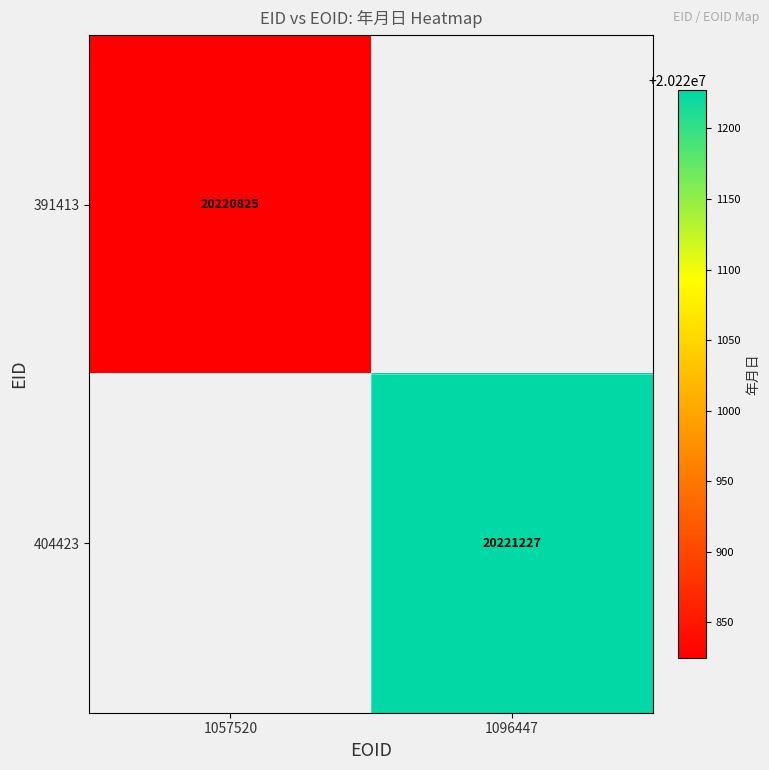

Is it true that 391413 equals 30243280 at 1057520?

False